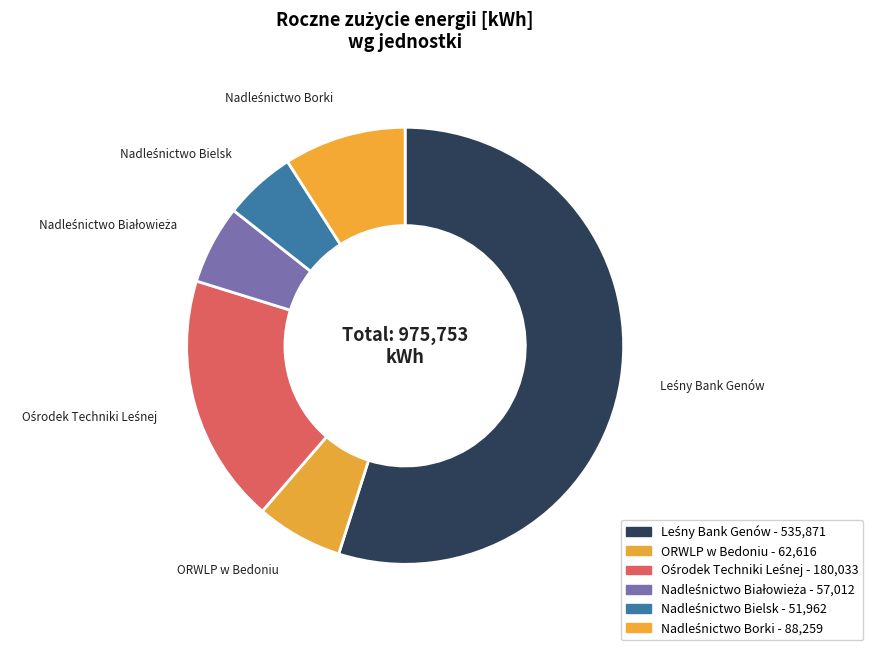

Does any single category account for the majority?

Yes